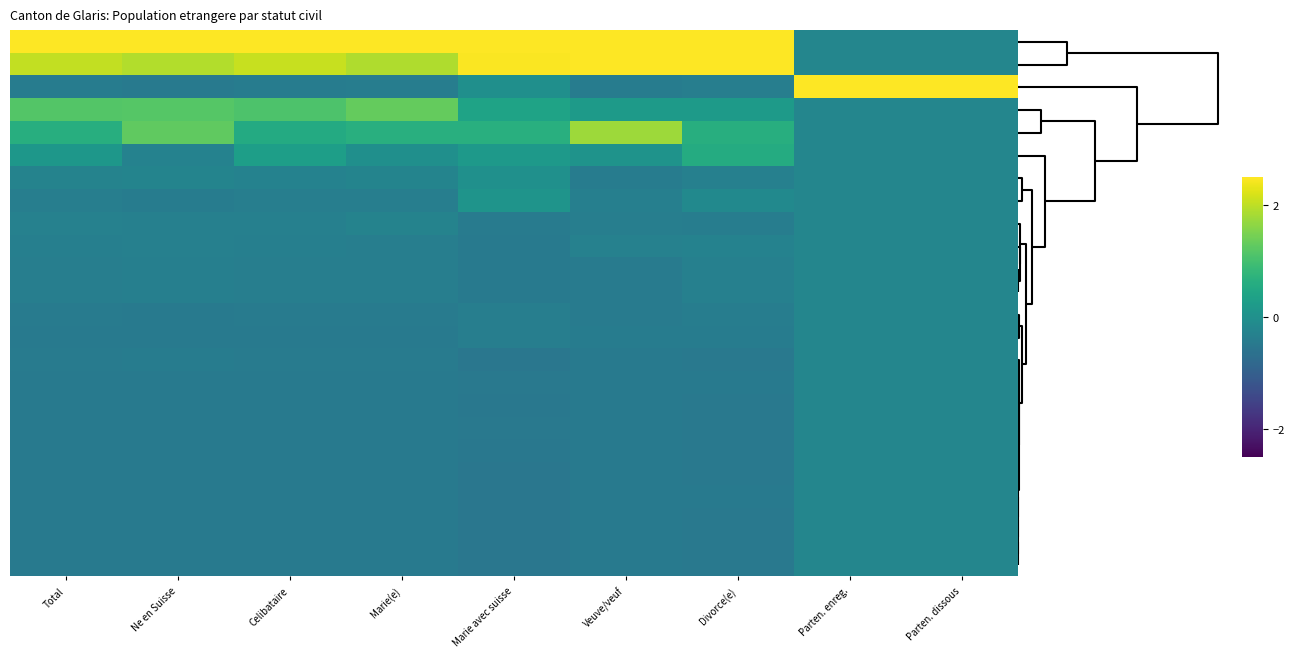

What is the difference between the highest and lowest values at Parten. enreg.?

5.0